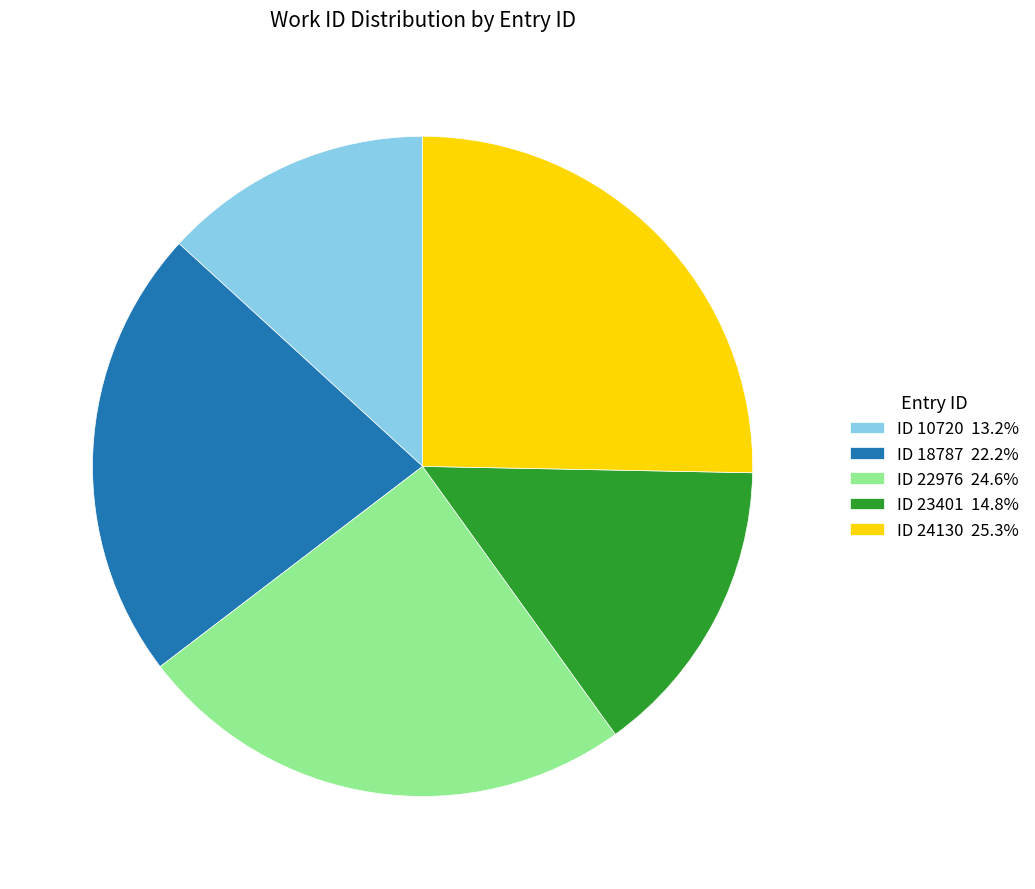

Is the sum of ID 22976 24.6% and ID 18787 22.2% greater than half?

No